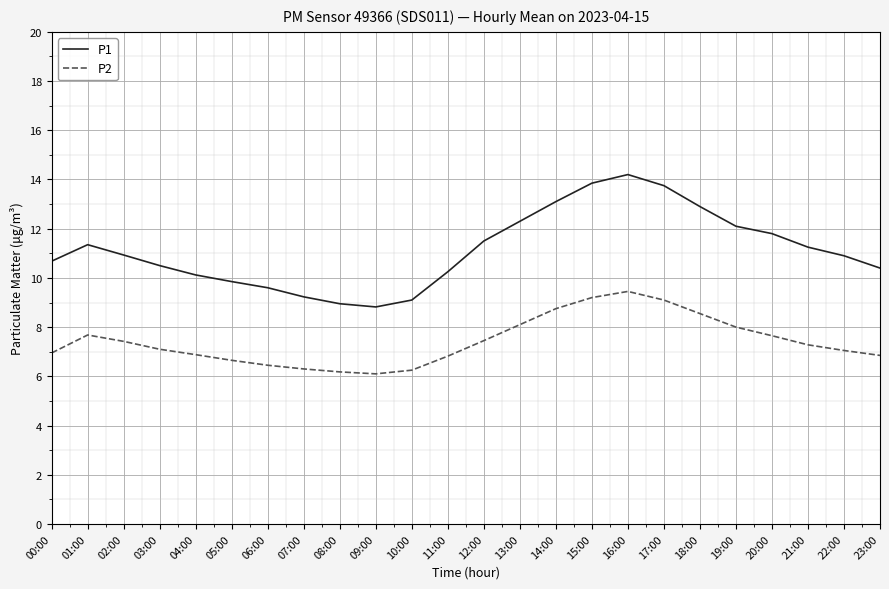

What is the difference between the P1 values at 01:00 and 11:00?

1.1